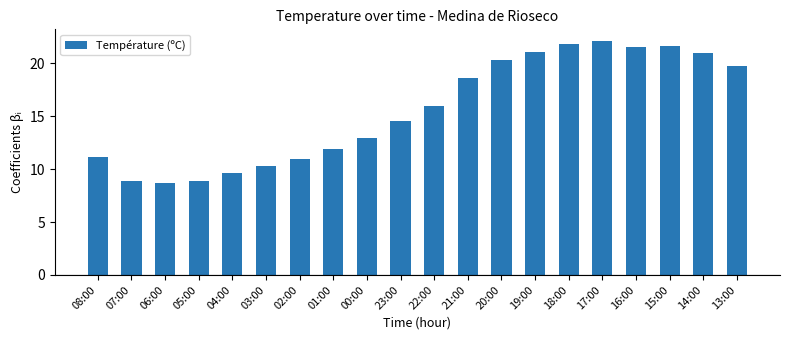

How many distinct data groups are displayed?

1